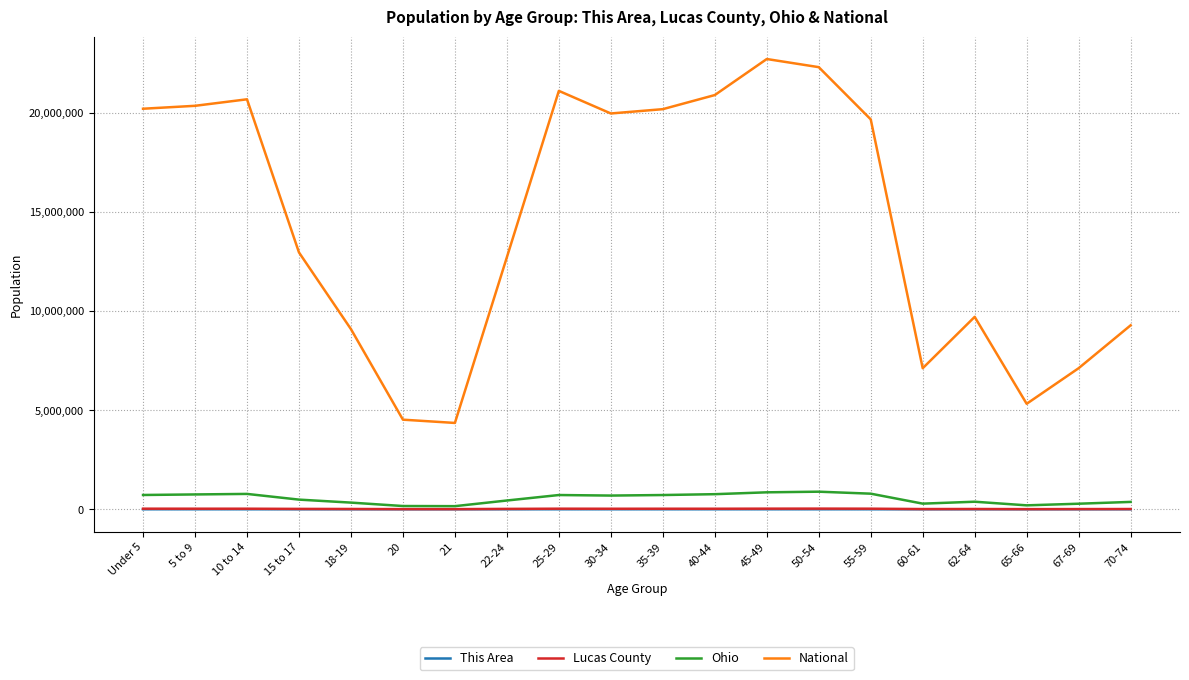

Which series has the largest total across all categories?

National